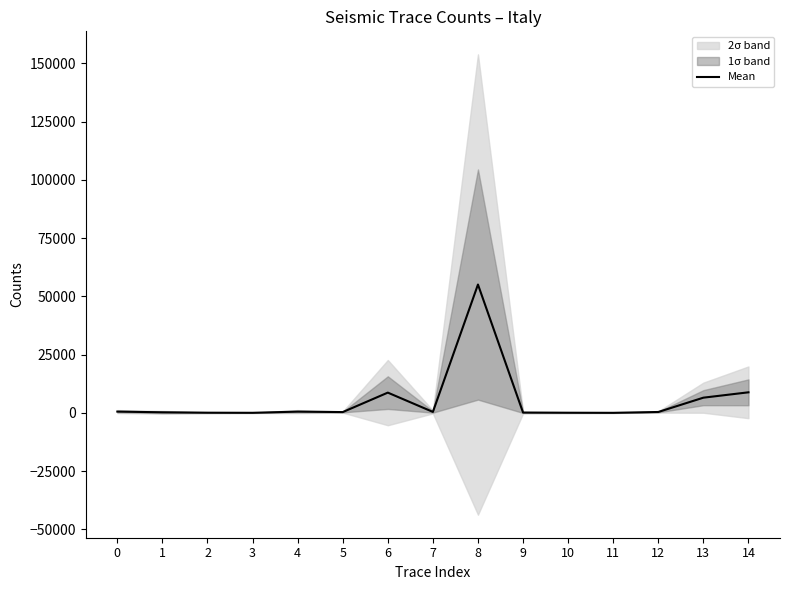

Reading left to right, transcribe all the data shown in this chart.

0=569.2	1=259.1	2=87.3	3=42.3	4=552.9	5=352.6	6=8701.3	7=429.1	8=55068.2	9=149.9	10=75.5	11=32.6	12=394.2	13=6531.7	14=8833.7